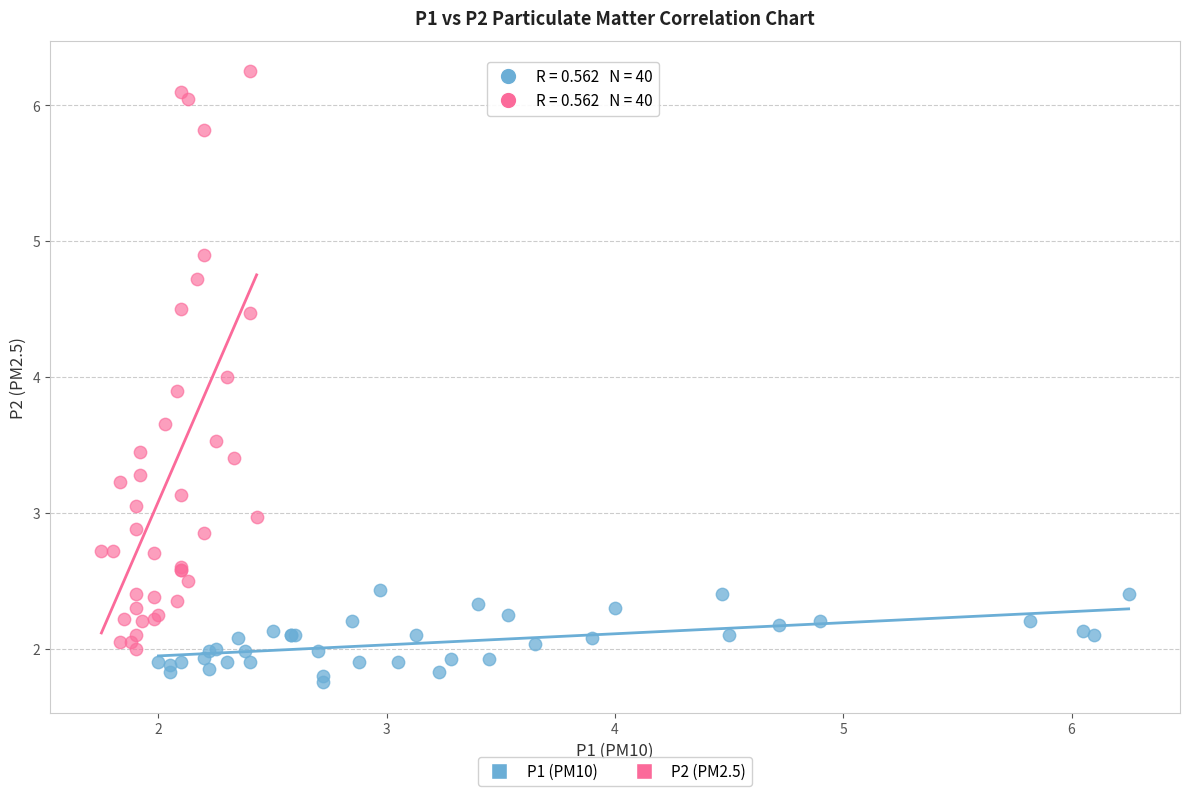

What are all the series names shown in the legend?

P1 (PM10), P2 (PM2.5)